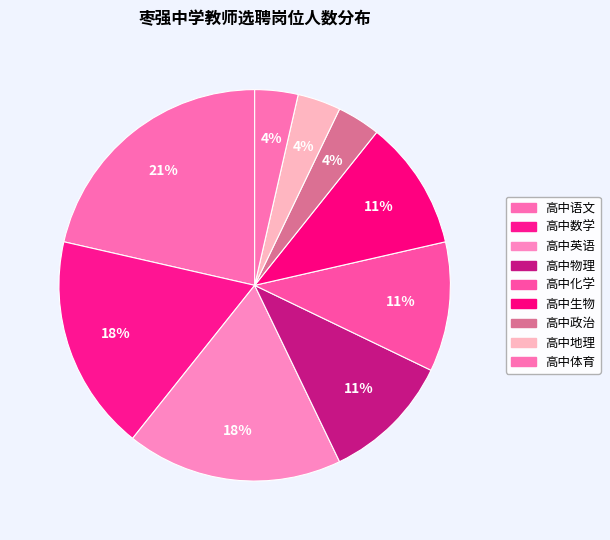

Rank the categories by value from lowest to highest.

高中政治, 高中地理, 高中体育, 高中物理, 高中化学, 高中生物, 高中数学, 高中英语, 高中语文